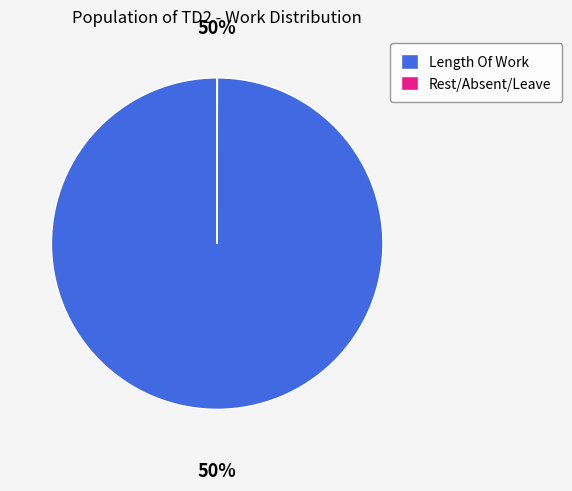

Is it true that Length Of Work is 100% of the pie?

True